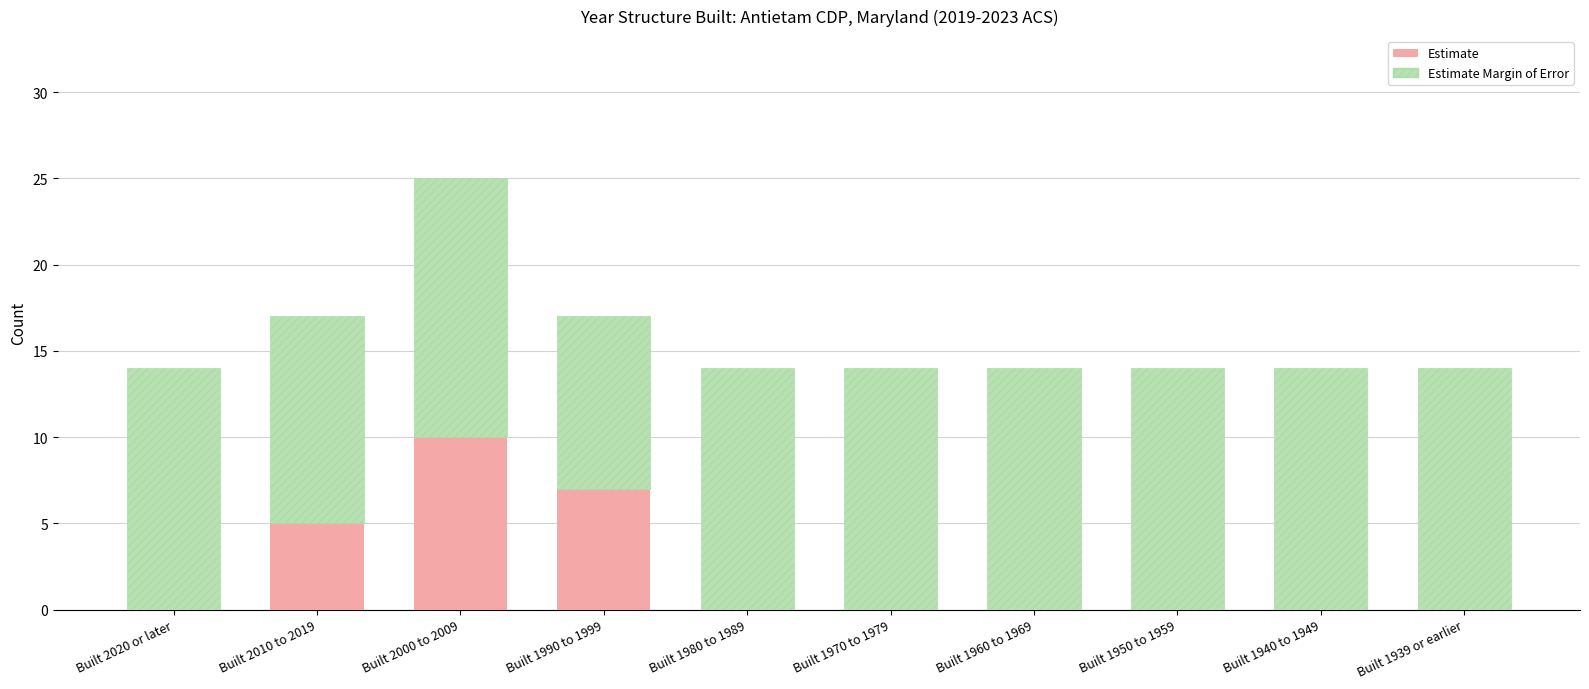

True or false: Estimate has a value of 2 at Built 1990 to 1999.

False